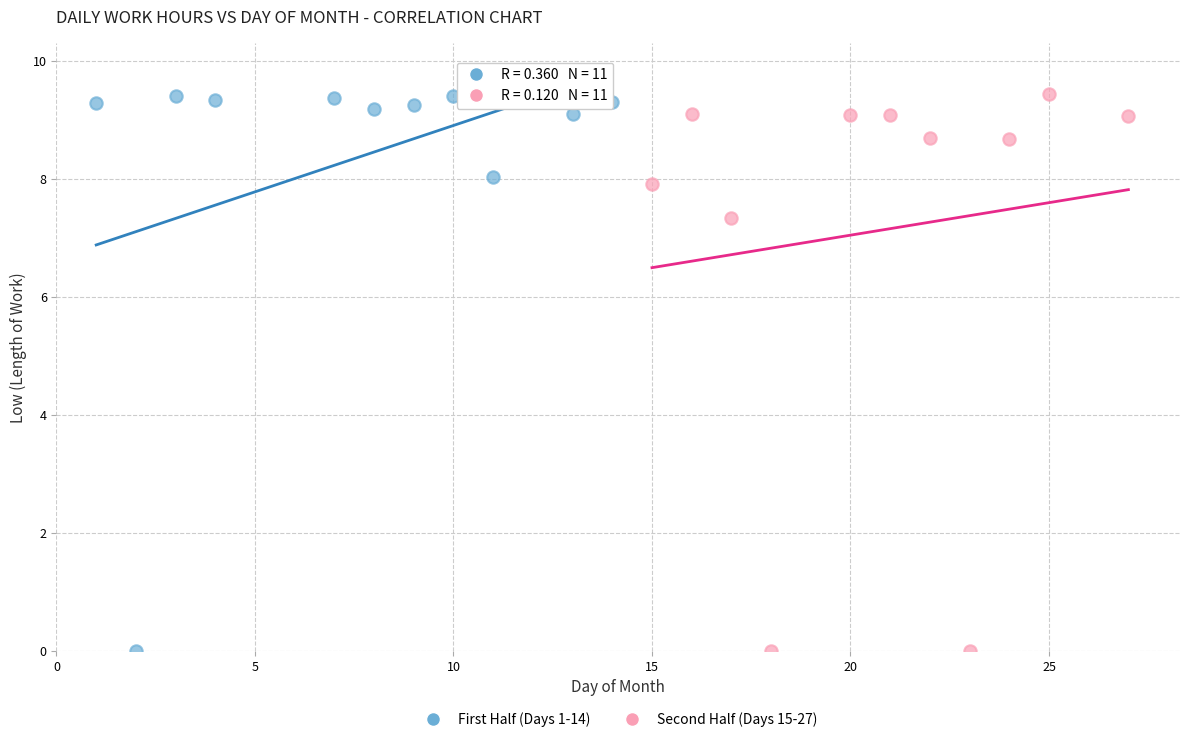

What are all the series names shown in the legend?

First Half (Days 1-14), Second Half (Days 15-27)